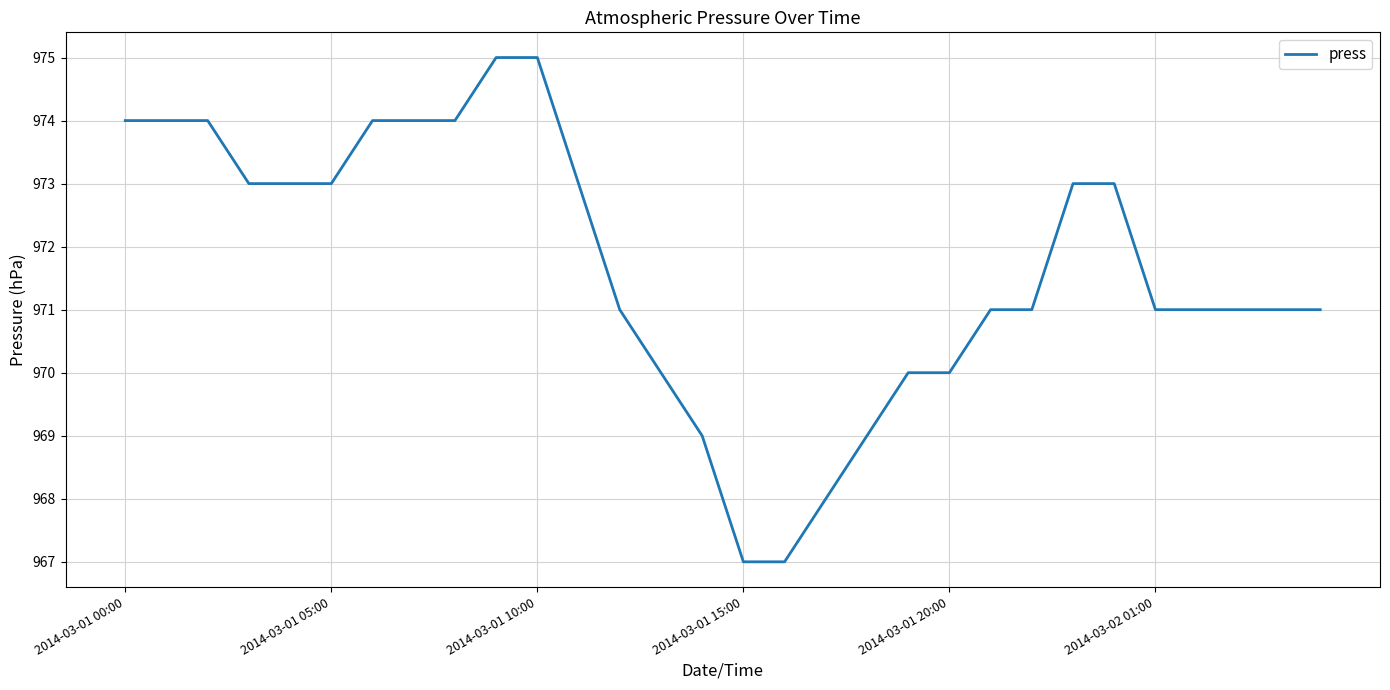

What is the sum of all values?

29150